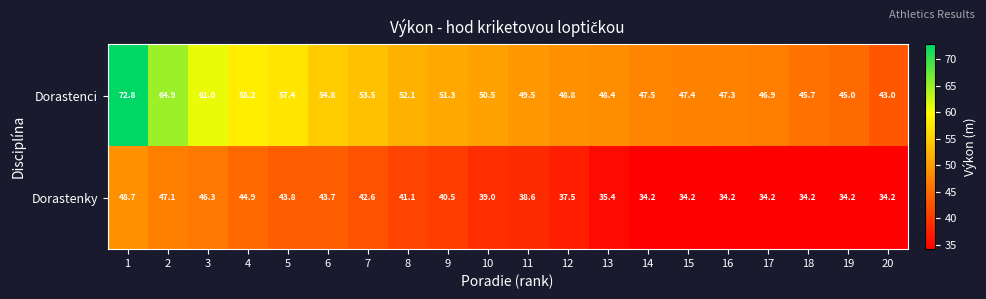

Rank the series at 3 from lowest to highest value.

Dorastenky, Dorastenci